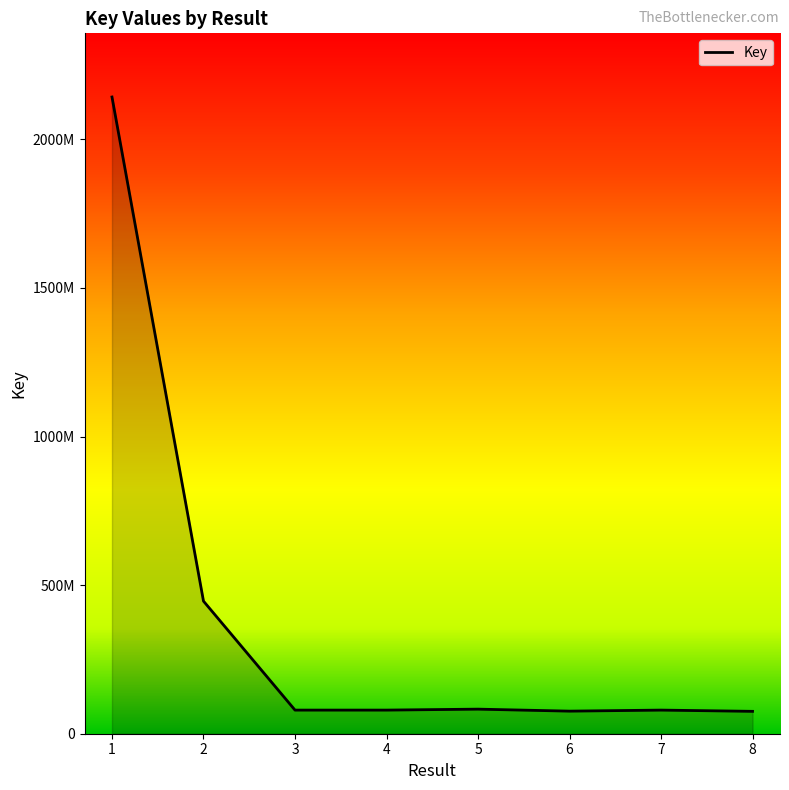

Rank the categories by value from highest to lowest.

1, 2, 5, 3, 7, 4, 6, 8